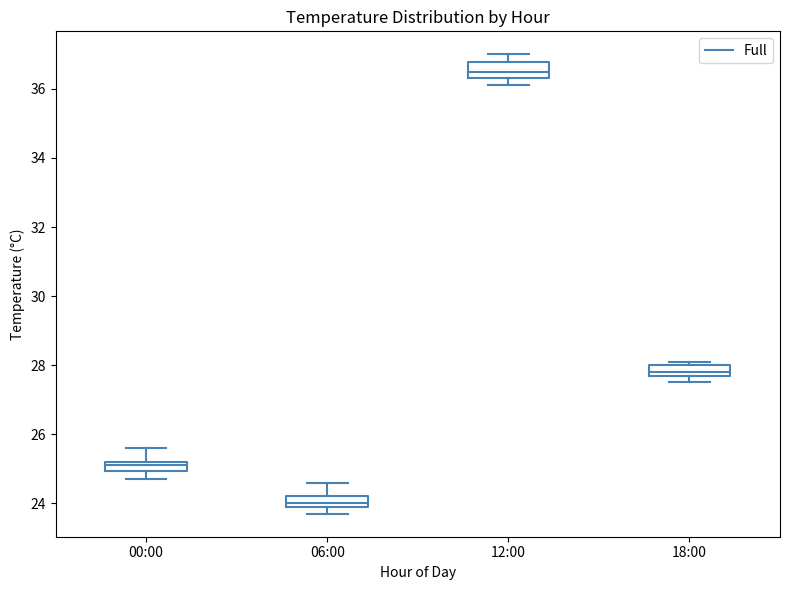

Which box's median line is the highest?

12:00